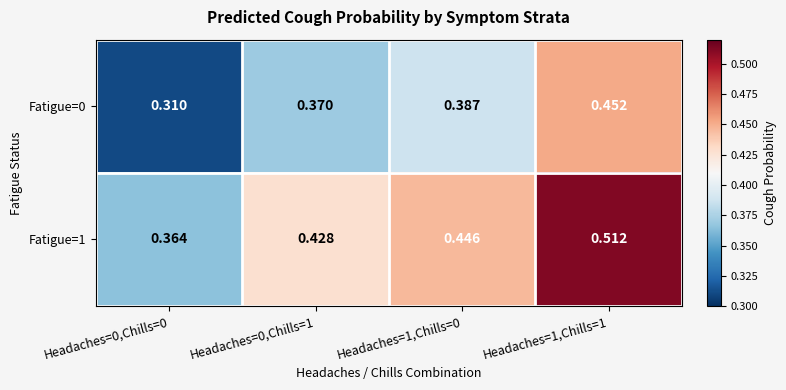

Which series has the largest total across all categories?

Fatigue=1